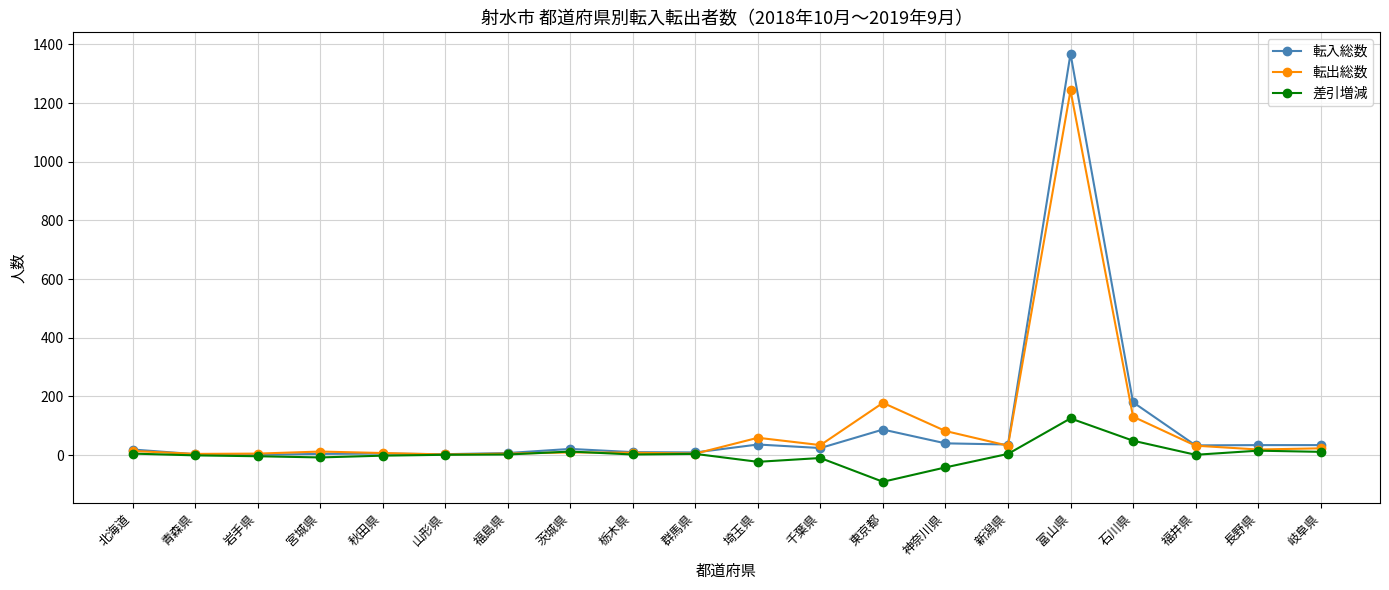

Rank the series by their maximum value, from lowest to highest.

差引増減, 転出総数, 転入総数